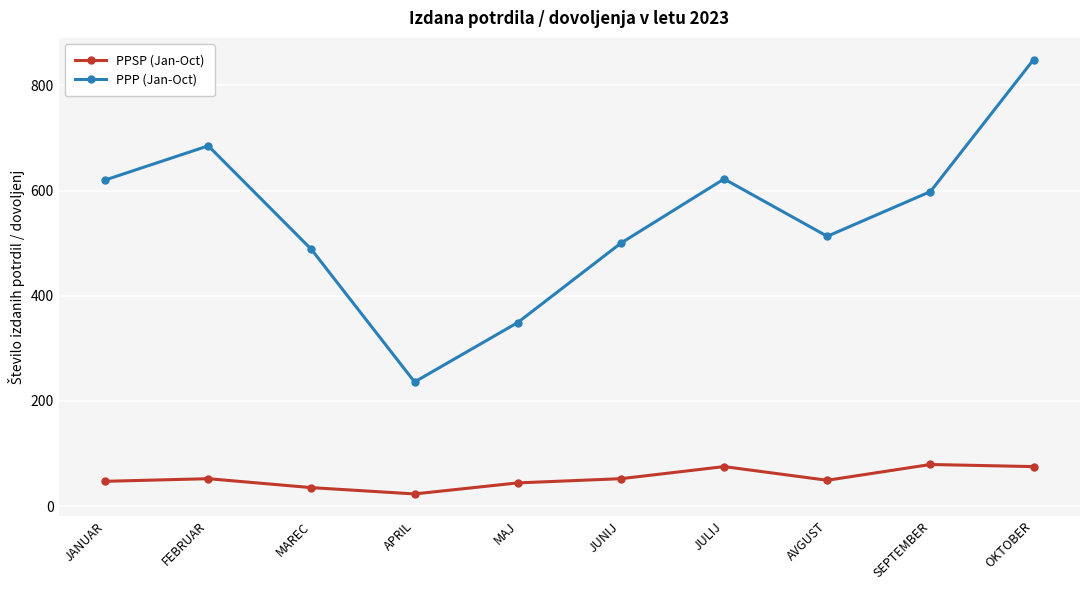

What is the difference between the highest and lowest values at AVGUST?

464